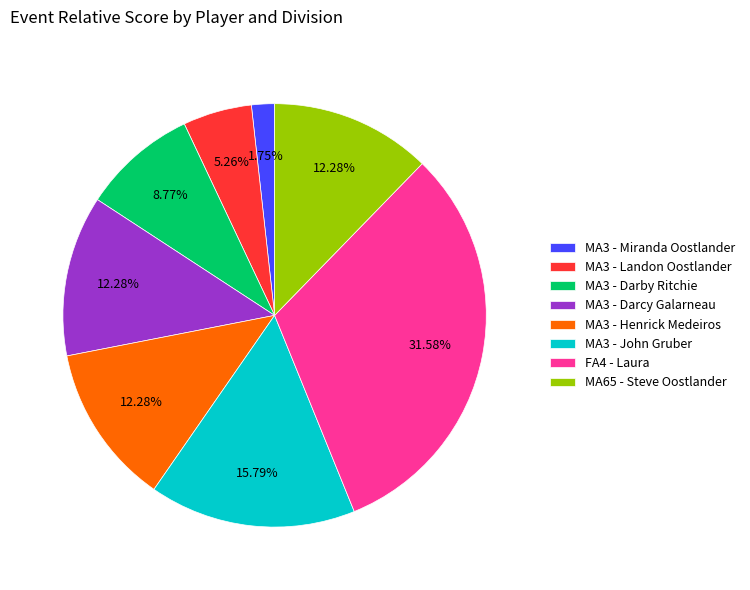

Is there a majority slice in this chart?

No